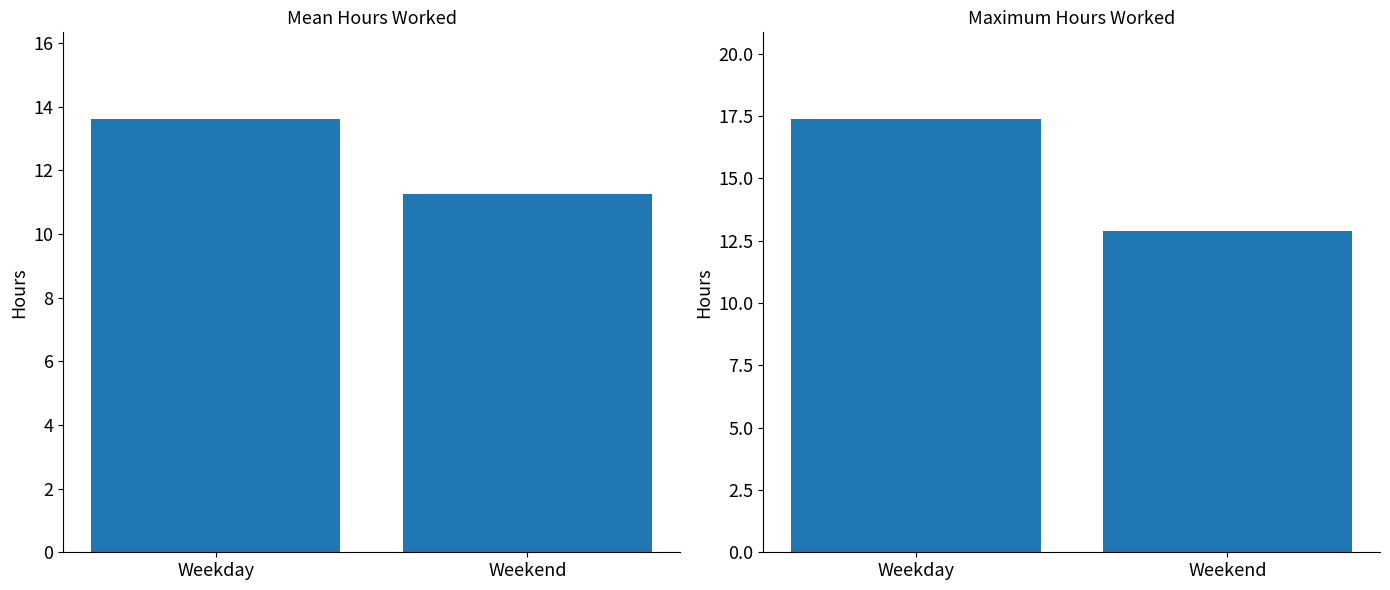

Which category has the lowest value in the Max Hours series?

Weekend